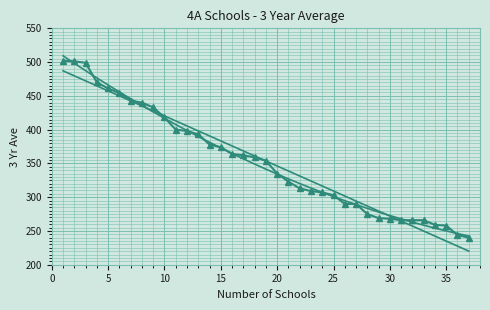

Is it true that Trend2 equals 810.9 at 0?

False